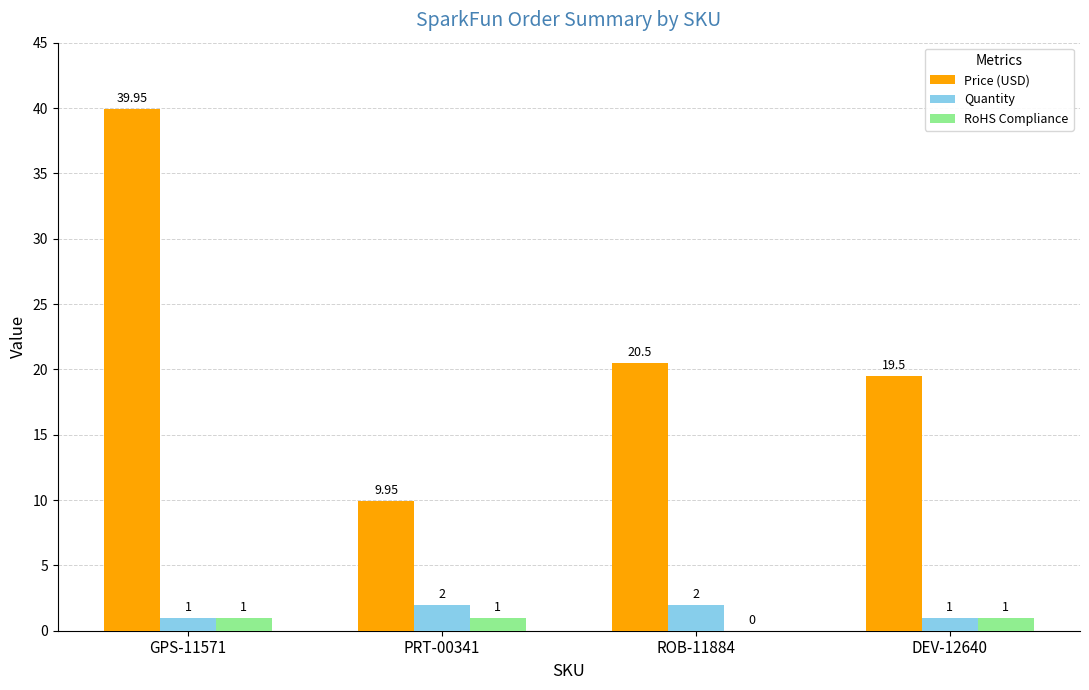

Which series has the largest total across all categories?

Price (USD)